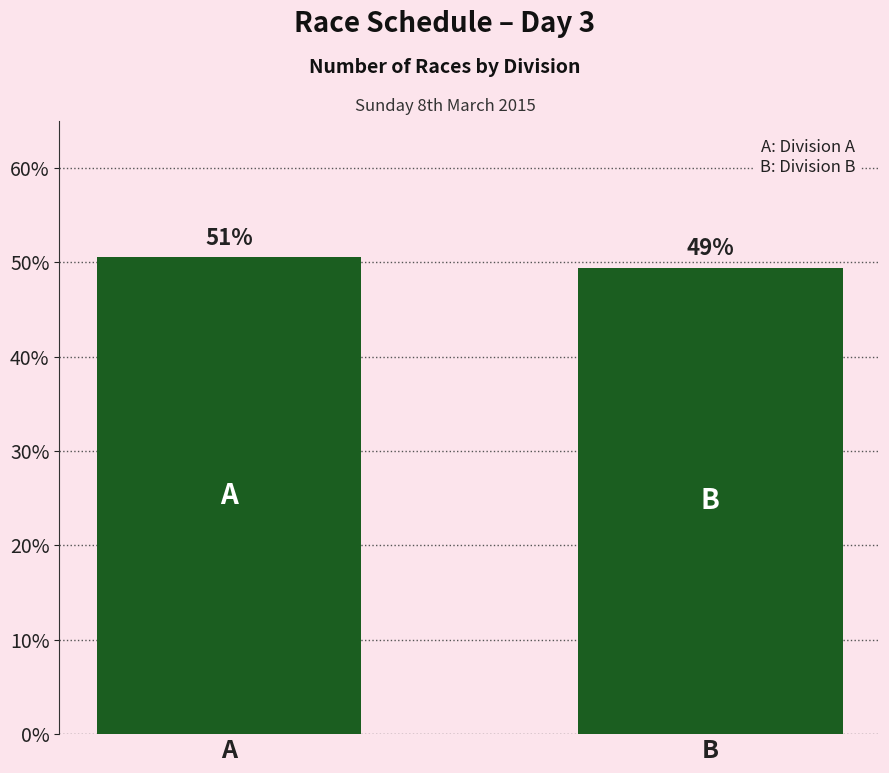

Rank the categories by value from lowest to highest.

B, A